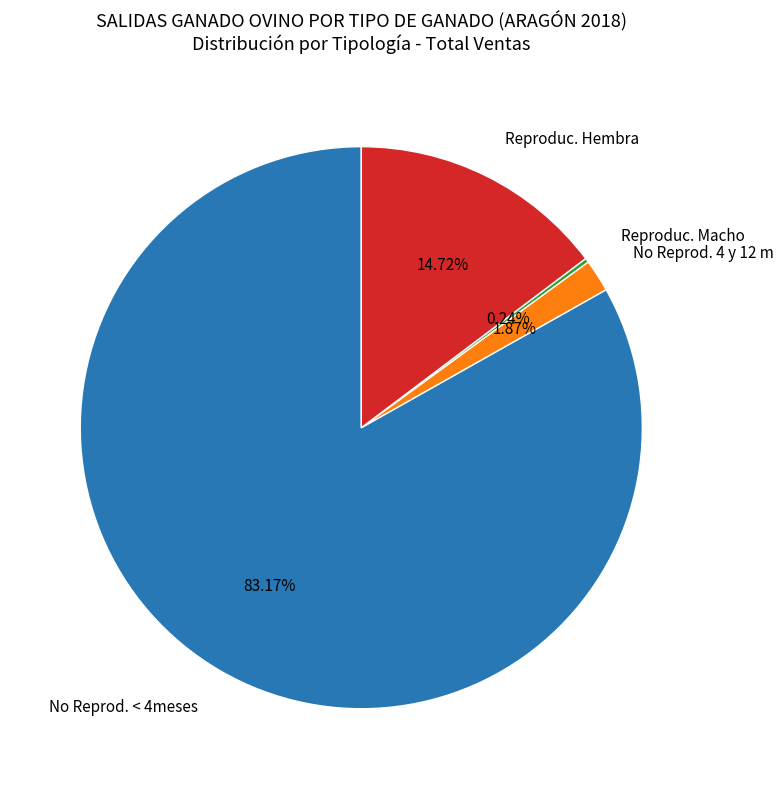

Is there a majority slice in this chart?

Yes